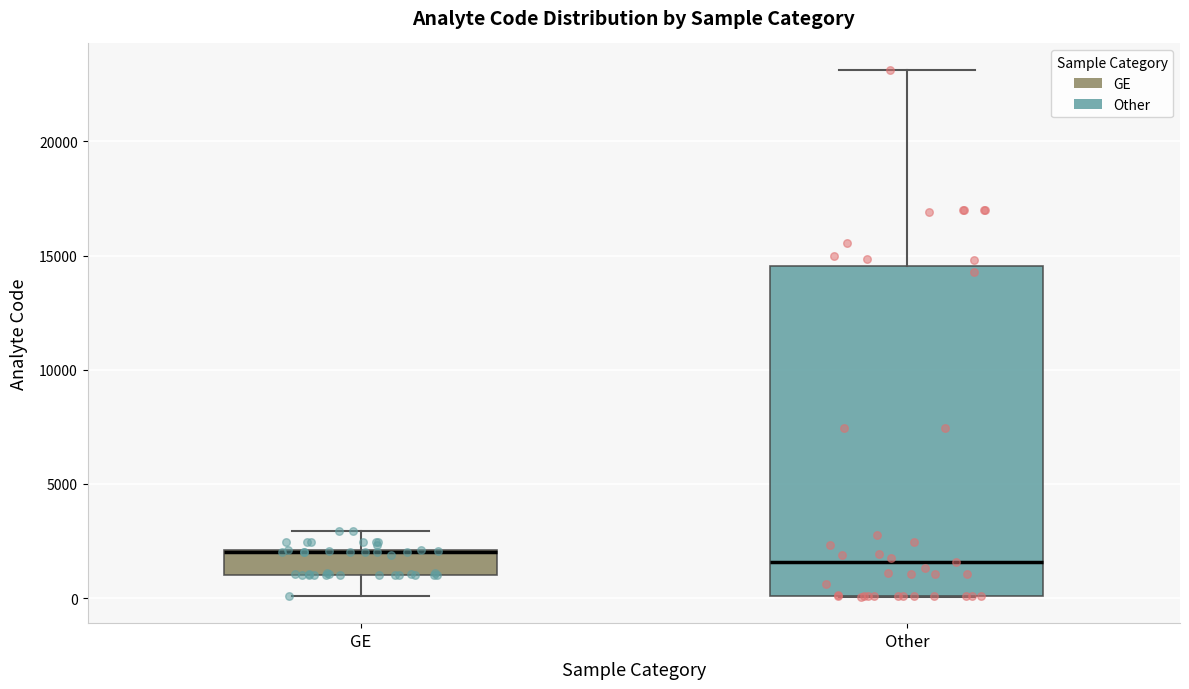

Reading left to right, transcribe this box plot: for each box, give where its median line is, the range the box spans, and where its two whiskers end, as read against the y-axis. The values are not printed on the chart, so give them approximately, as read against the axis.

GE: median 2000 (drawn on the box's upper edge), box 1000 to 2000, whiskers 0 to 3000
Other: median 1500, box 0 to 14500, whiskers 0 to 23000